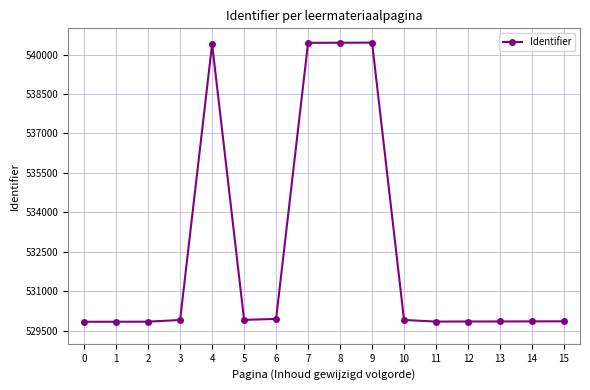

Approximately how many times larger is the value at 6 compared to 14?

1.0